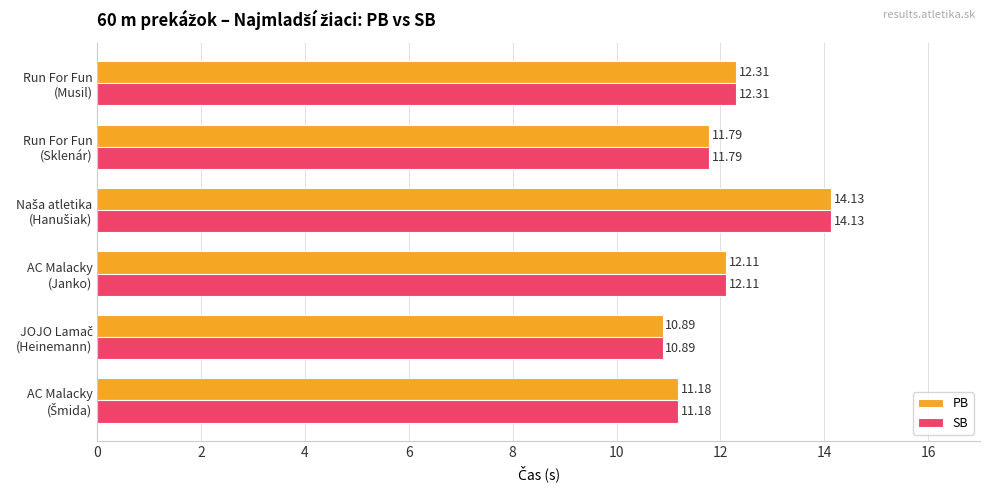

At how many categories does at least one series exceed 12?

3